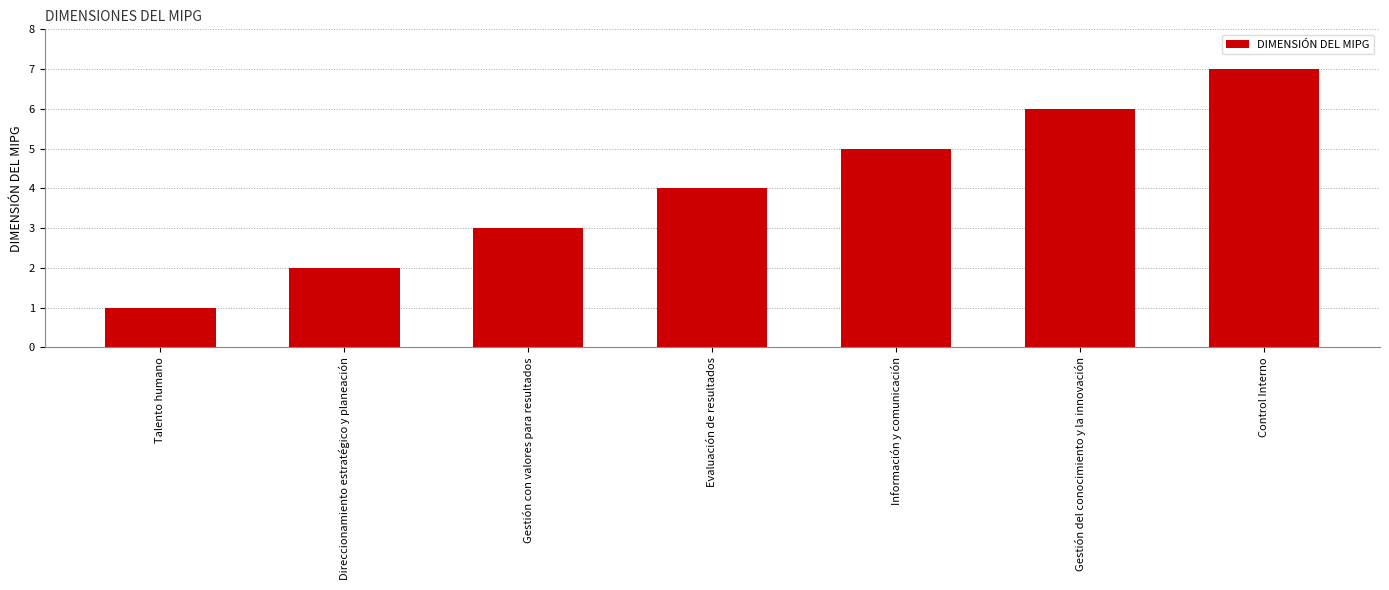

What is the ratio of the value at Gestión con valores para resultados to the value at Control Interno?

0.4